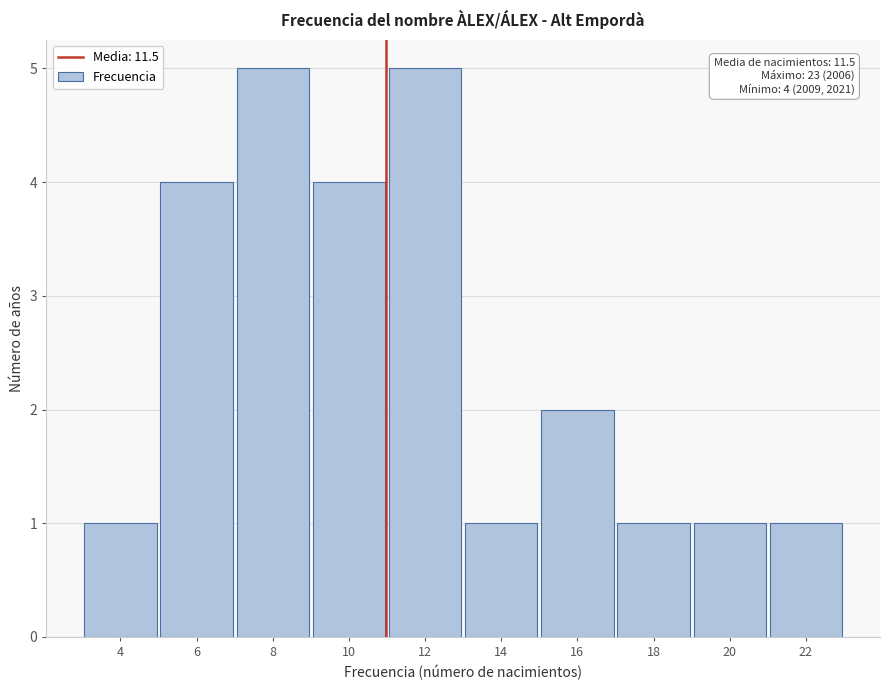

Reading right to left, list all the values displayed in this chart.

22=1	20=1	18=1	16=2	14=1	12=5	10=4	8=5	6=4	4=1